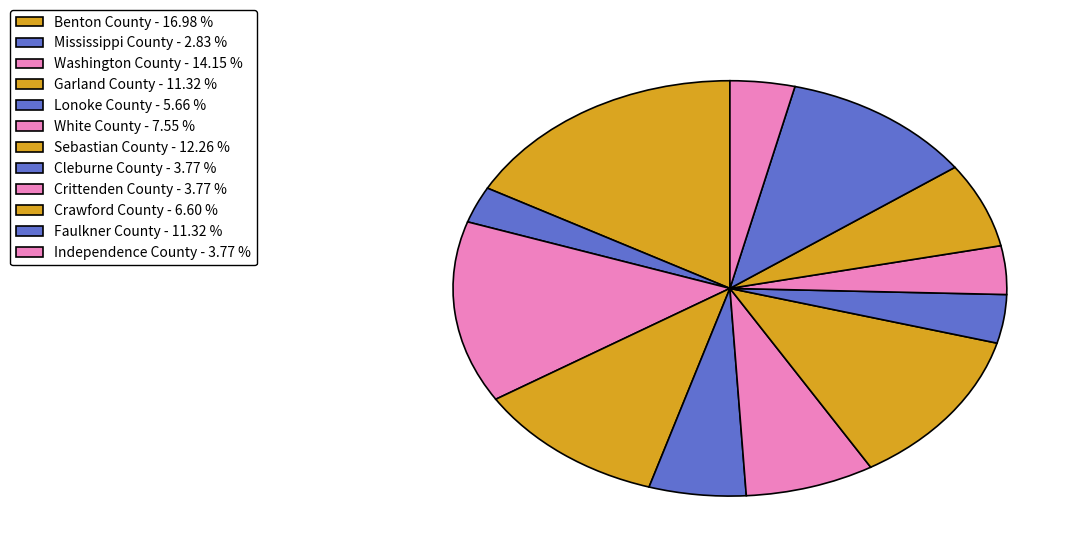

The Independence County slice represents 18% of the pie. True or false?

False